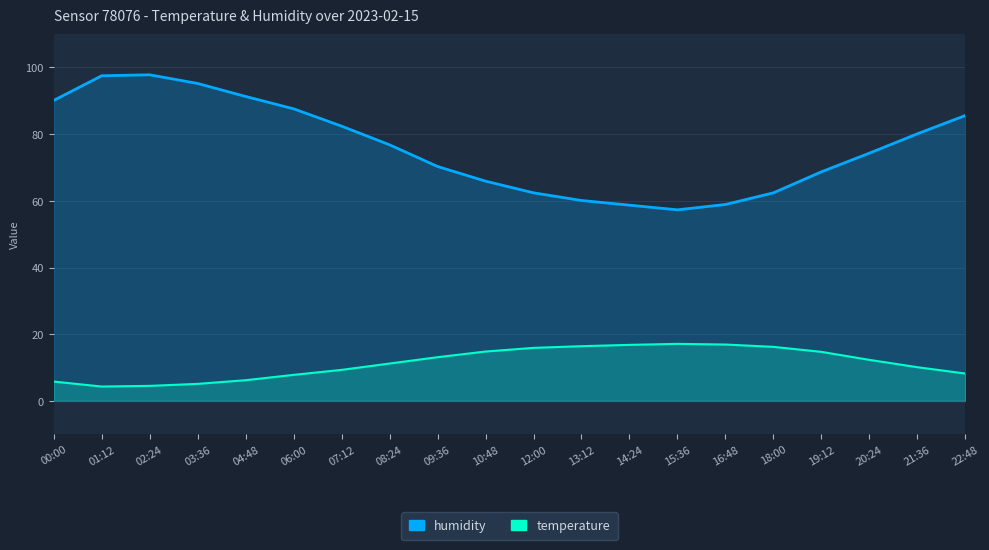

List the series in order of their overall mean, lowest first.

temperature, humidity